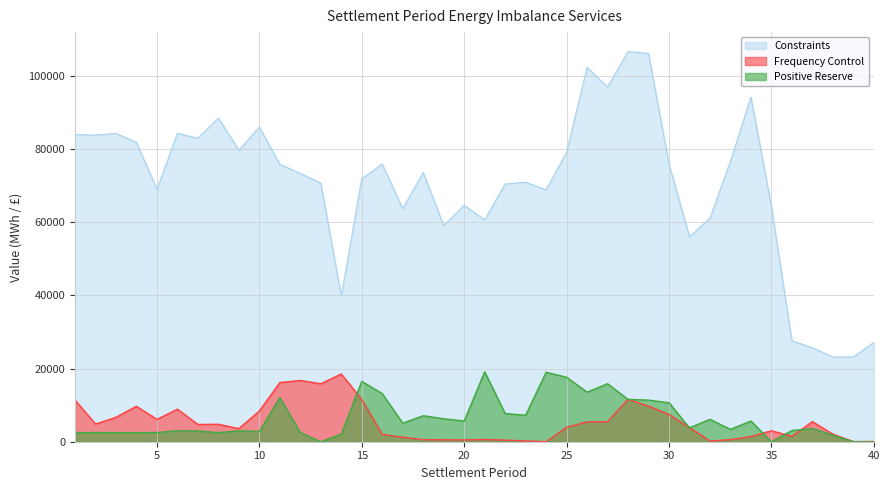

Reading right to left, list all the values displayed in this chart.

Constraints: 27152.1	23192.0	23165.0	25677.6	27624.3	64355.5	94210.5	76629.7	61130.2	55998.8	75926.8	106144.1	106639.7	96960.8	102326.5	79153.1	68843.1	70949.6	70452.4	60638.8	64652.4	59105.9	73613.6	63708.9	75891.5	71906.1	39825.7	70685.1	73359.4	75822.8	86018.8	79665.2	88485.7	82954.2	84307.0	69009.1	81829.7	84284.0	83833.5	84009.7
Frequency Control: 71.4	42.1	2074.1	5490.5	1453.7	2997.5	1414.0	573.6	194.6	3862.7	7464.1	9724.2	11607.8	5458.5	5438.5	3944.7	0.0	215.4	442.3	602.1	496.6	524.4	569.4	1226.9	1995.5	11564.5	18516.5	15838.3	16743.2	16175.6	8400.9	3590.3	4770.8	4718.8	8896.6	6079.8	9688.3	6680.0	4827.5	11403.1
Positive Reserve: -53.7	5.5	1822.8	3626.6	3049.4	0.0	5658.2	3380.1	6129.8	3785.7	10643.7	11378.8	11579.8	15854.2	13547.6	17620.9	18984.9	7228.2	7717.9	19097.5	5664.0	6281.2	7102.1	5052.3	13153.7	16496.3	2054.7	0.0	2500.0	12054.1	2806.7	2954.4	2500.0	2939.6	3014.3	2500.0	2500.0	2500.0	2500.0	2500.0